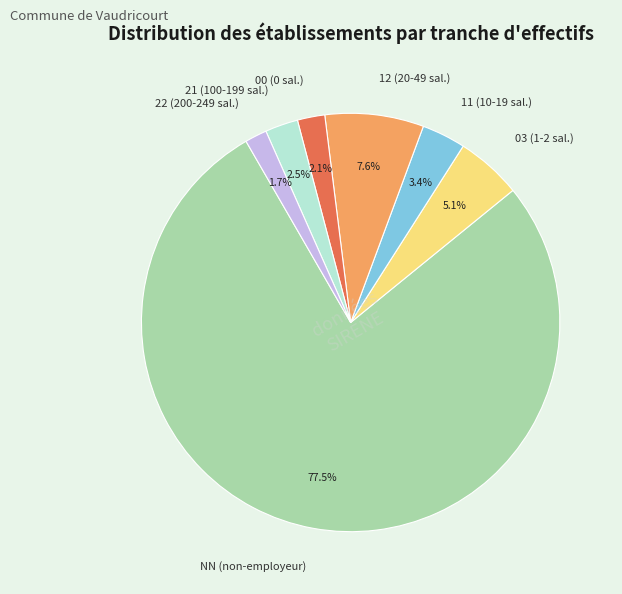

What is the ratio of the value at 11 (10-19 sal.) to the value at 00 (0 sal.)?

1.6